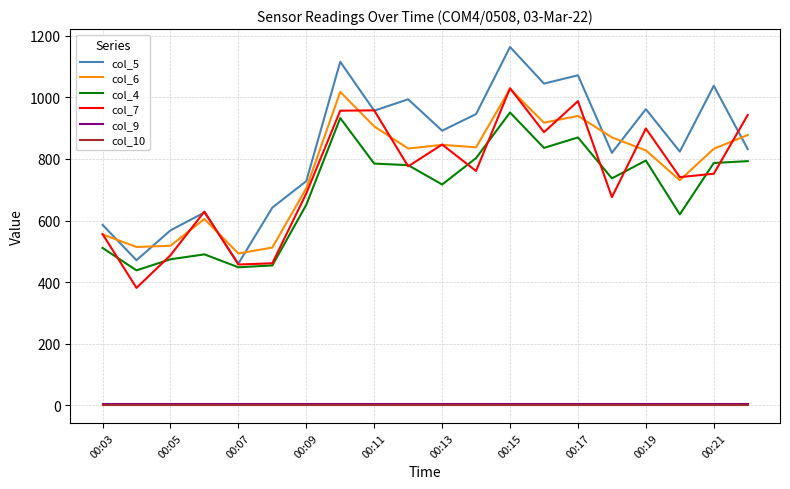

Which series has the largest total across all categories?

col_5